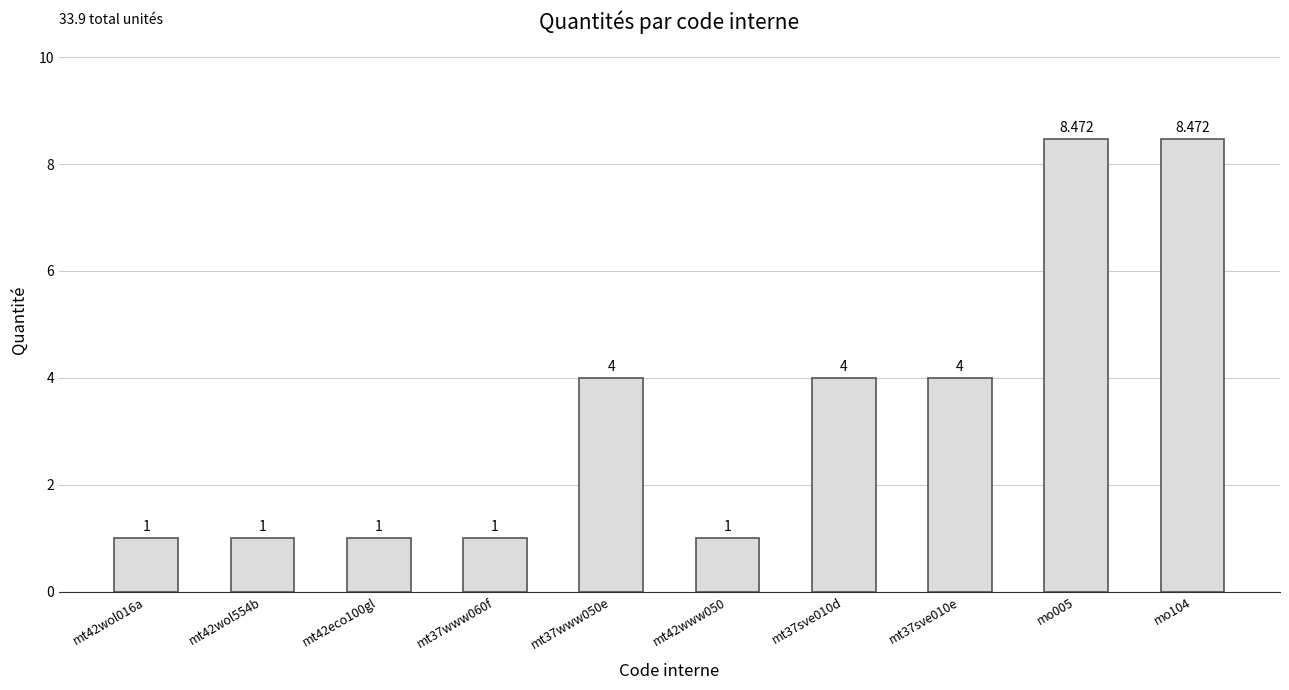

What position from the left is mt37sve010d?

7